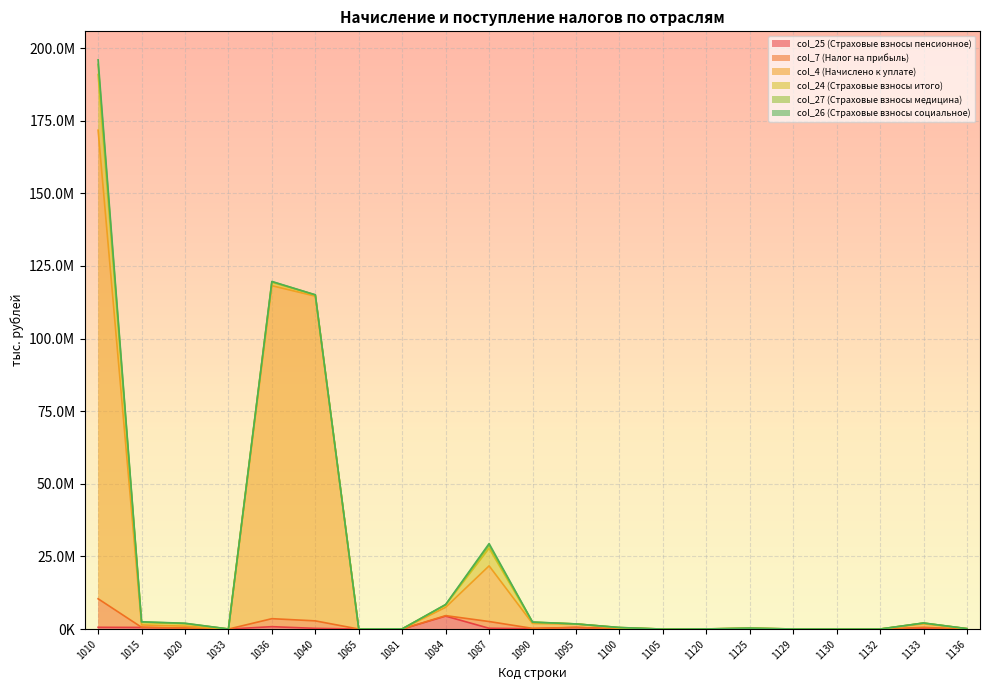

How many distinct data groups are displayed?

6